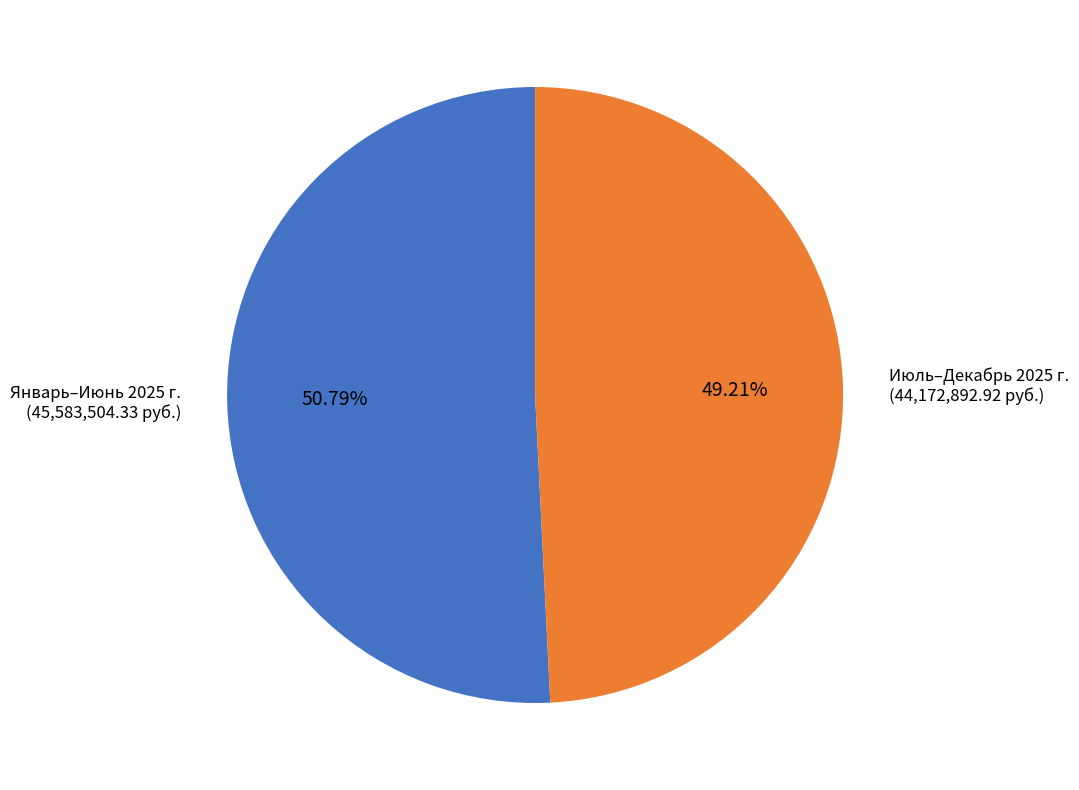

Does any single category account for the majority?

Yes